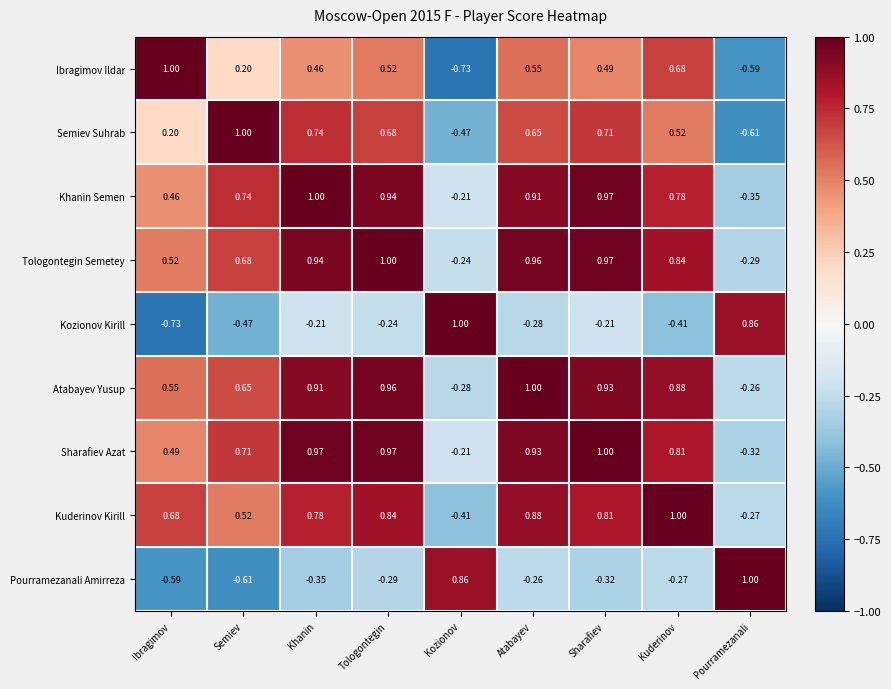

What is the total value across all series at Pourramezanali?

-0.8